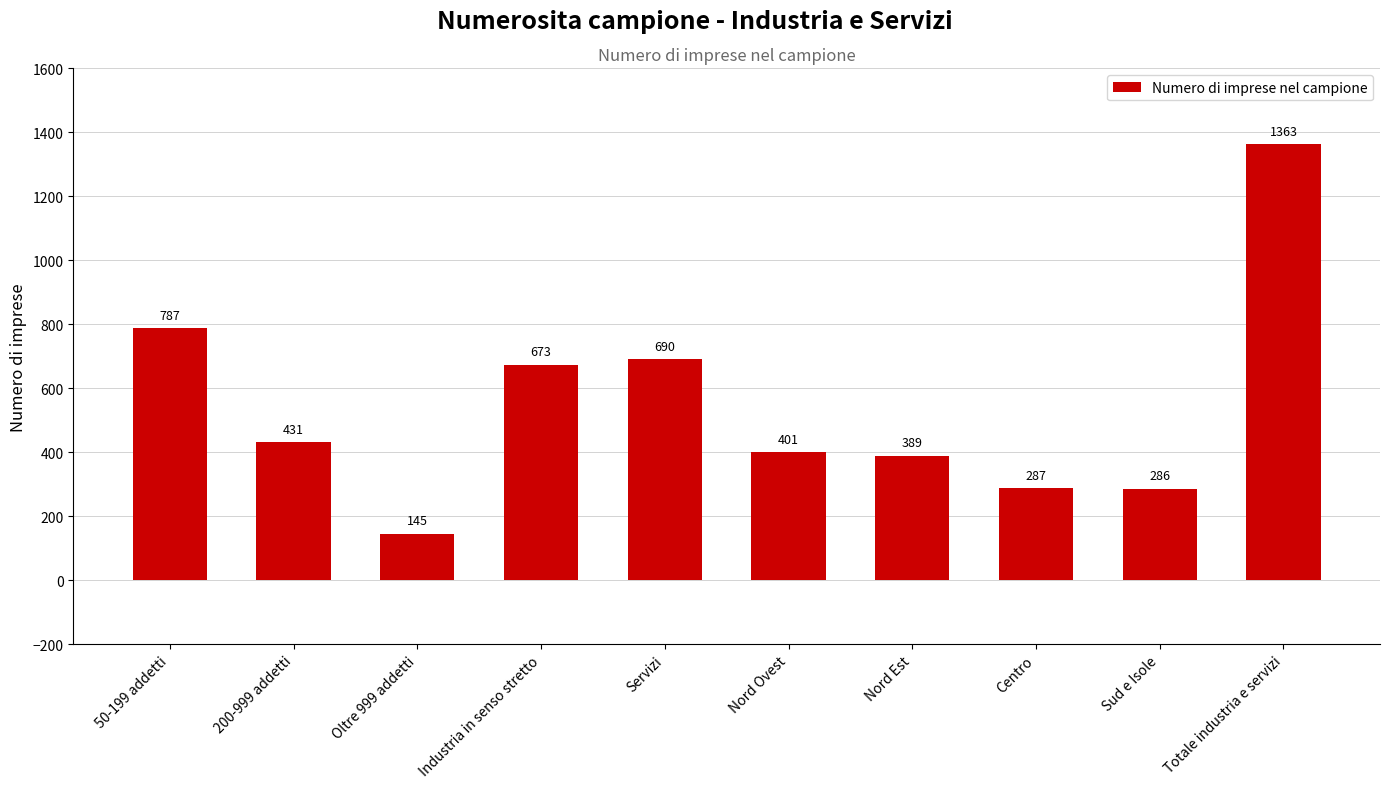

What is the label of the 3rd bar from the right?

Centro